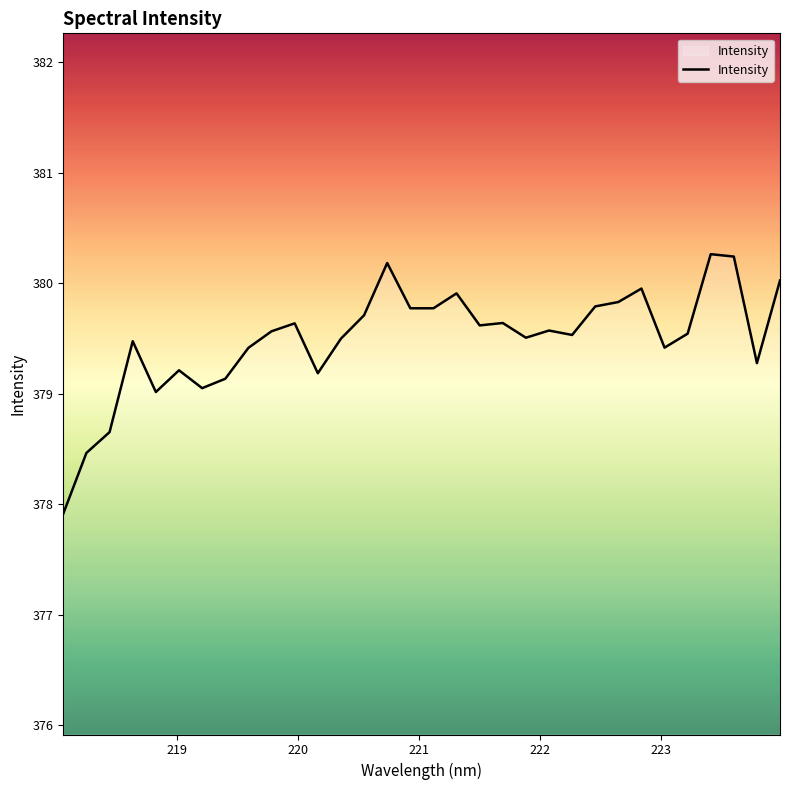

What is the greatest value displayed?

380.3